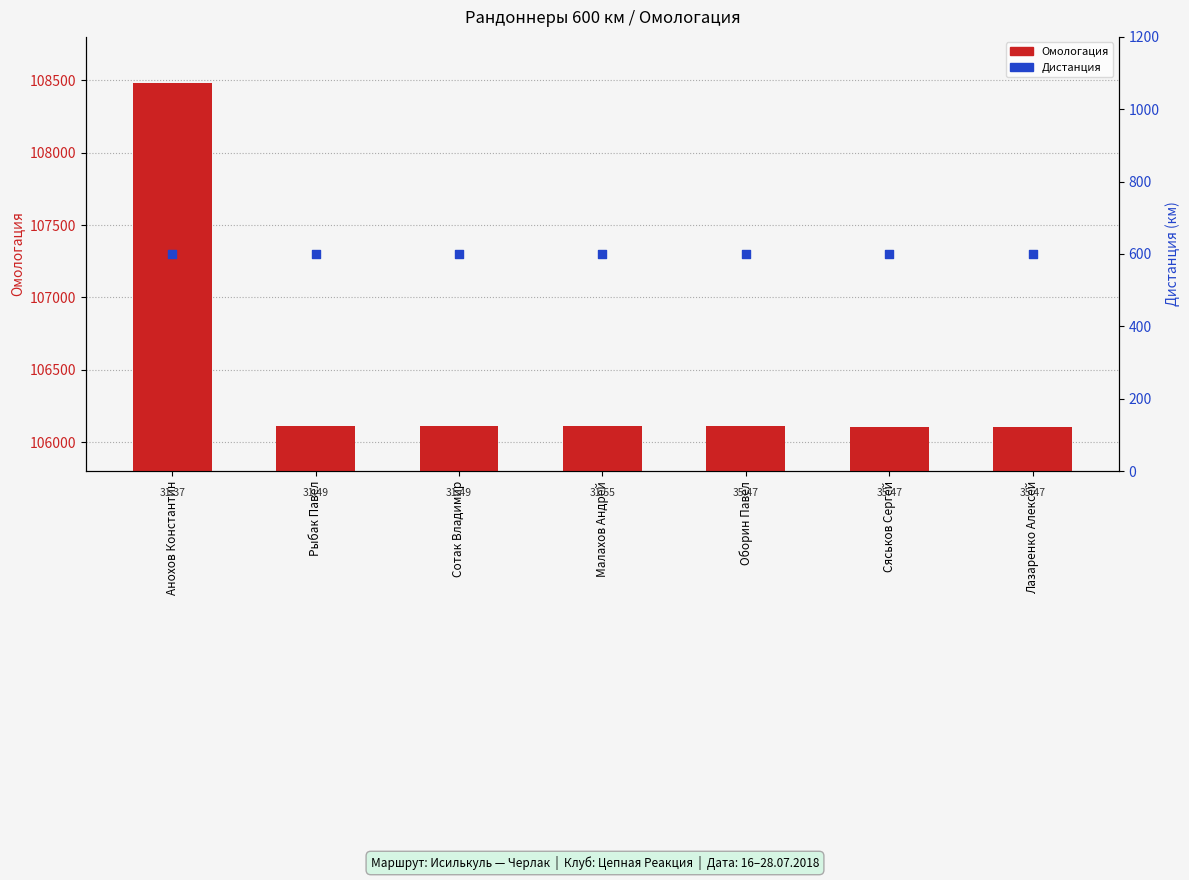

Is the value of Омологация at Лазаренко Алексей greater than the value of Дистанция at Малахов Андрей?

Yes